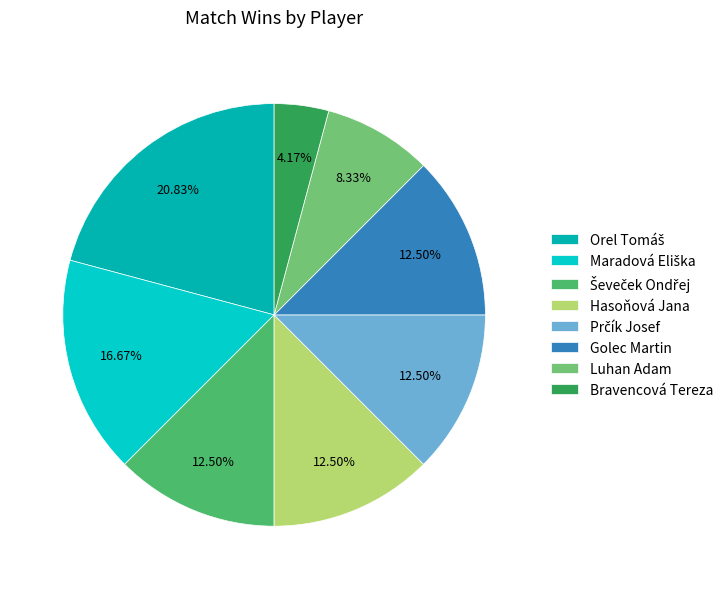

Which slice is the smallest?

Bravencová Tereza